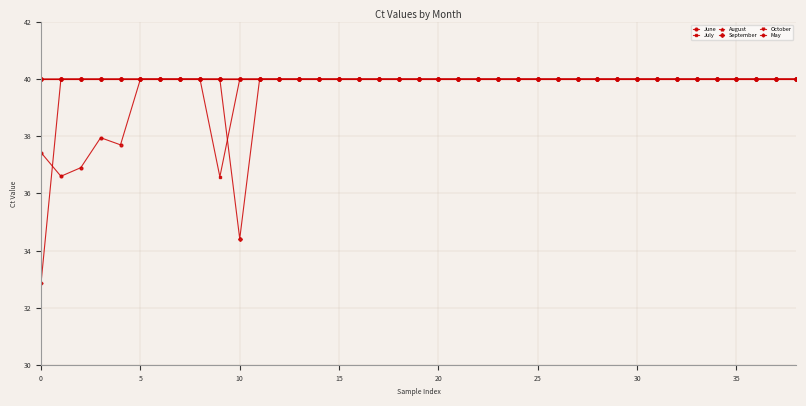

At how many categories does at least one series exceed 39?

39